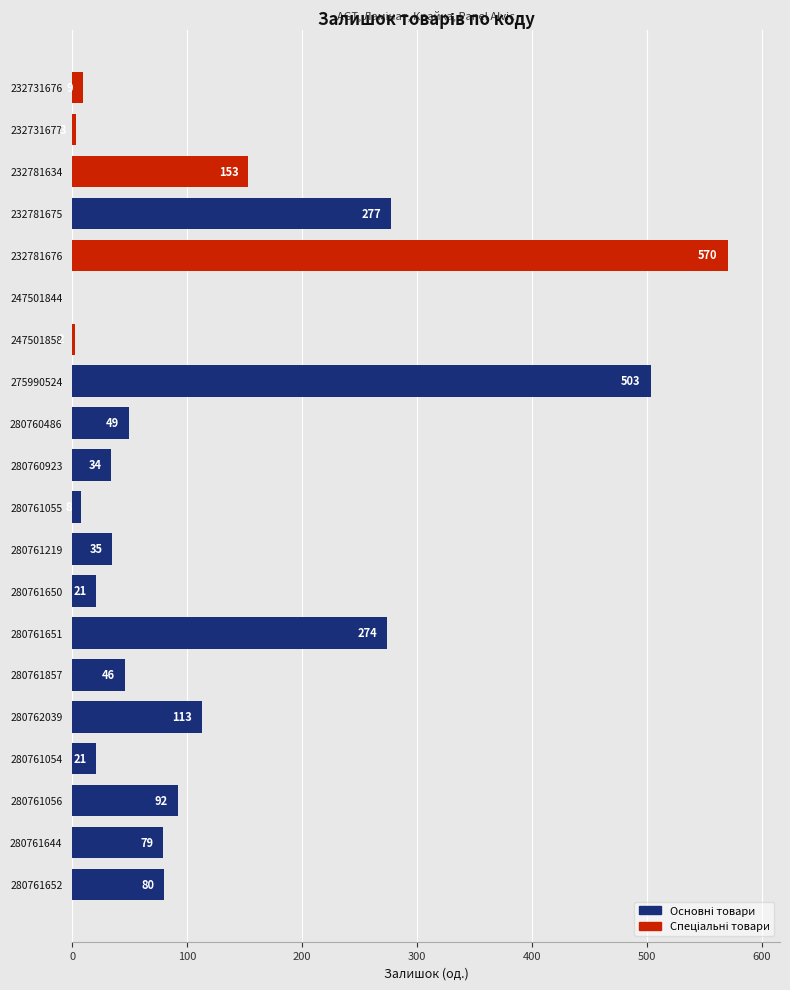

Reading bottom to top, transcribe all the data shown in this chart.

280761652=80	280761644=79	280761056=92	280761054=21	280762039=113	280761857=46	280761651=274	280761650=21	280761219=35	280761055=8	280760923=34	280760486=49	275990524=503	247501858=2	247501844=0	232781676=570	232781675=277	232781634=153	232731677=3	232731676=9